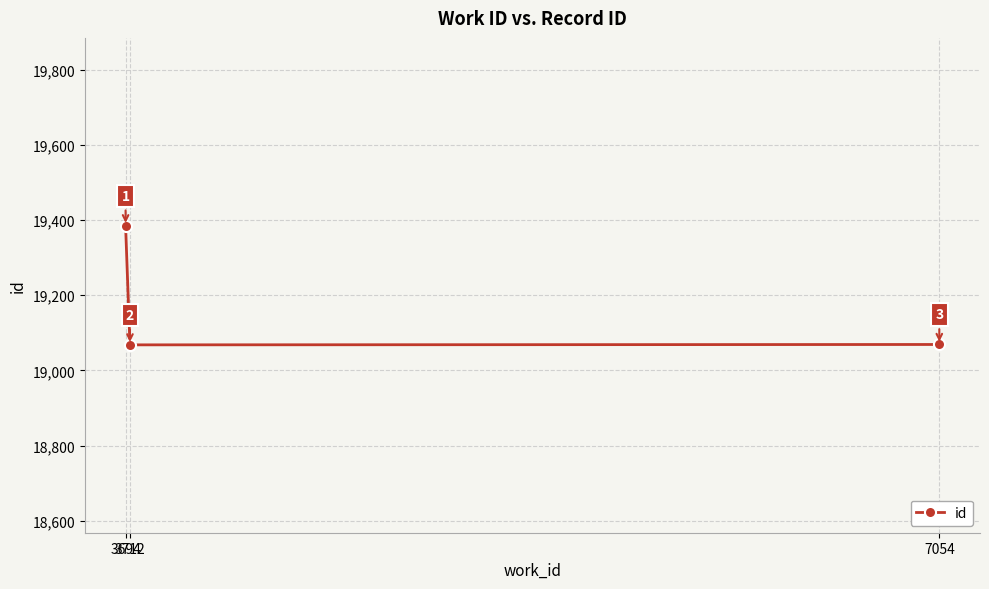

Reading left to right, what are all the values shown in this chart?

3694=19385	3712=19068	7054=19069